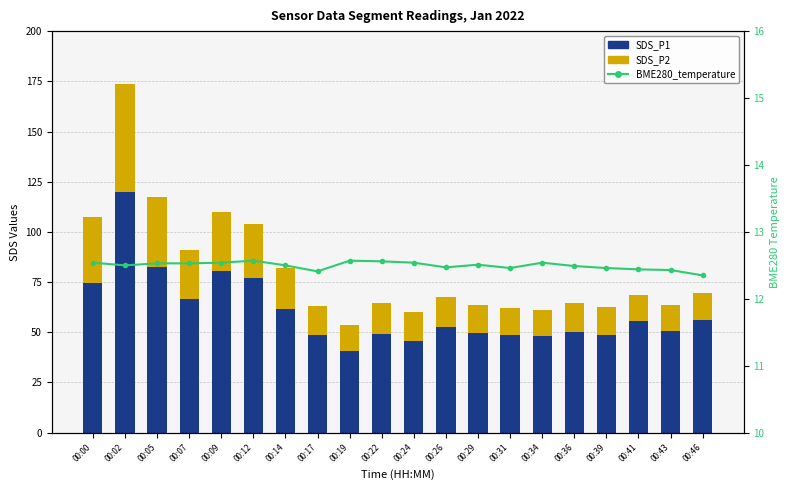

What are all the series names shown in the legend?

SDS_P1, SDS_P2, BME280_temperature